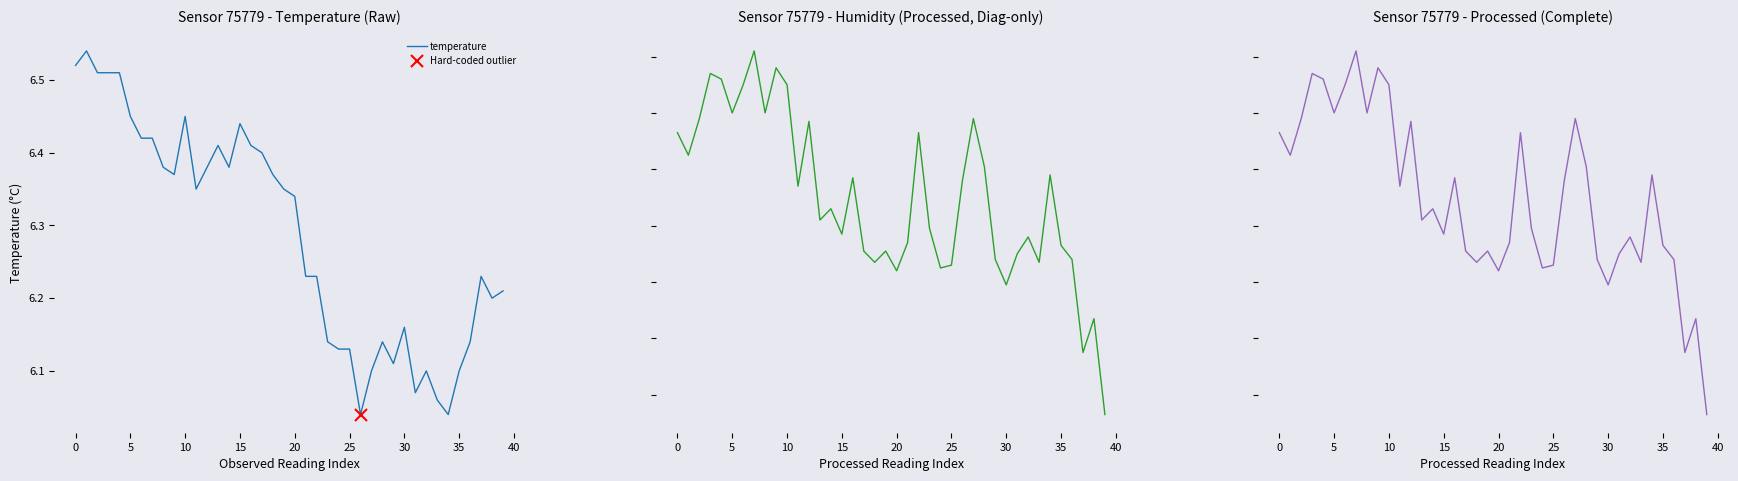

Where is temperature nearest to the value 6?

26